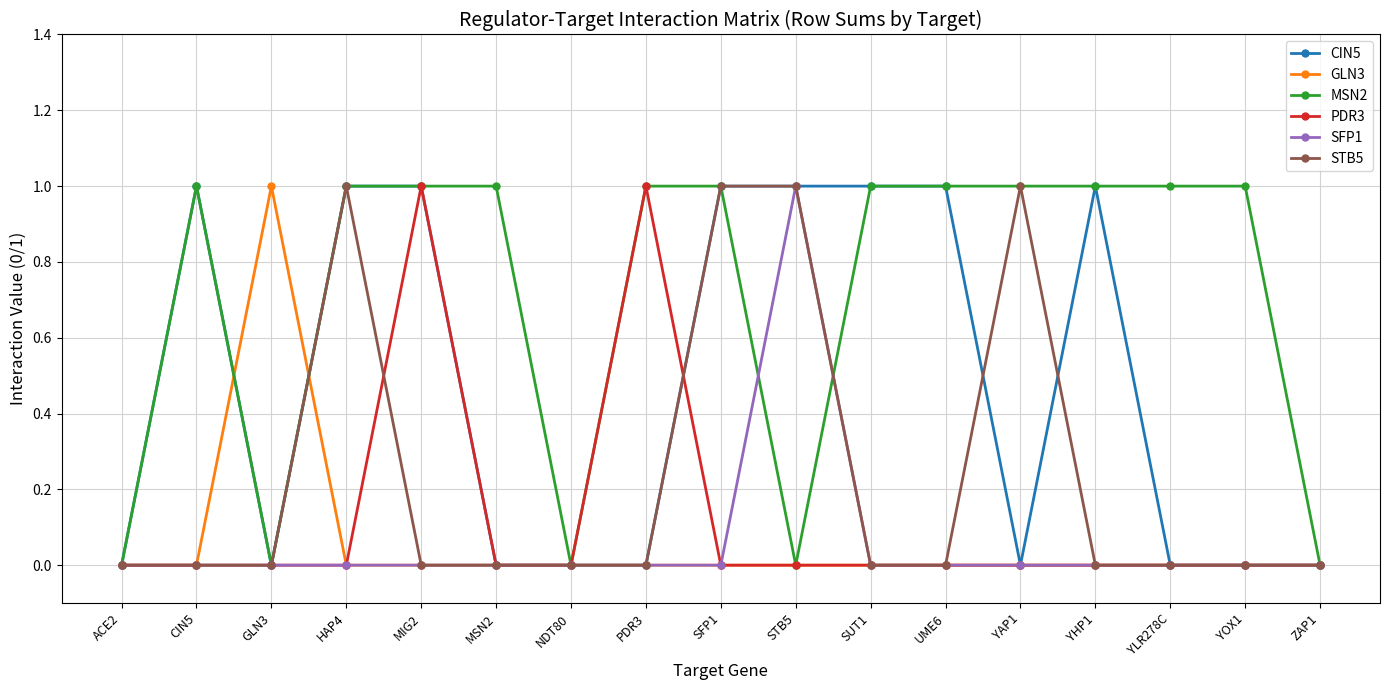

What is the difference between the second highest and second lowest values in the PDR3 series?

1